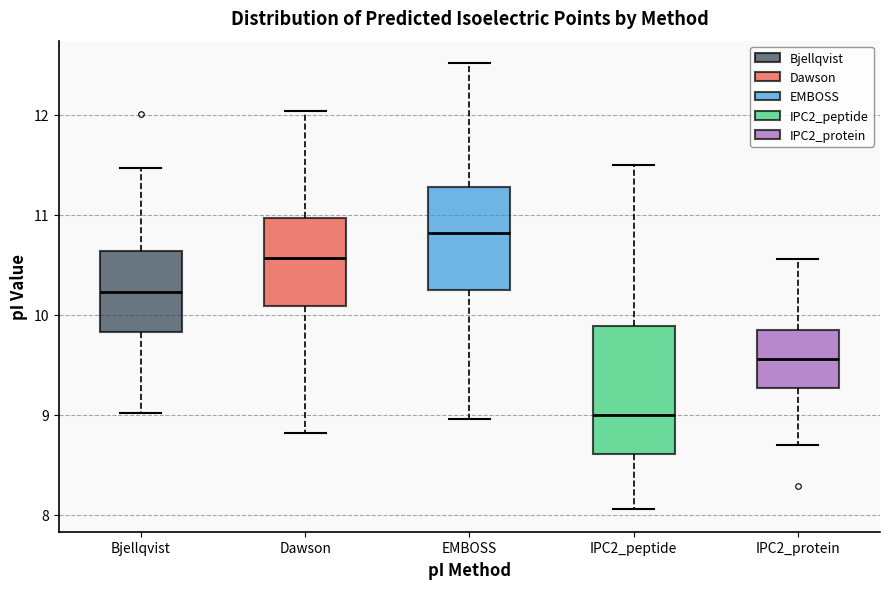

Reading left to right, transcribe this box plot: for each box, give where its median line is, the range the box spans, and where its two whiskers end, as read against the y-axis. The values are not printed on the chart, so give them approximately, as read against the axis.

Bjellqvist: median 10.2, box 9.8 to 10.6, whiskers 9.0 to 11.5
Dawson: median 10.6, box 10.1 to 11.0, whiskers 8.8 to 12.0
EMBOSS: median 10.8, box 10.2 to 11.3, whiskers 9.0 to 12.5
IPC2_peptide: median 9.0, box 8.6 to 9.9, whiskers 8.1 to 11.5
IPC2_protein: median 9.6, box 9.3 to 9.8, whiskers 8.7 to 10.6